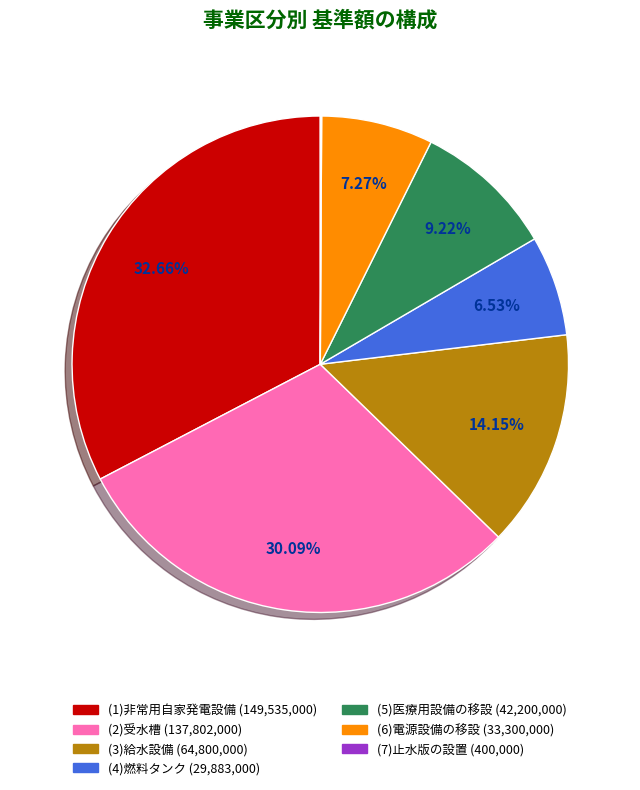

To the nearest percent, what is the difference between the largest and smallest slice percentages?

33%